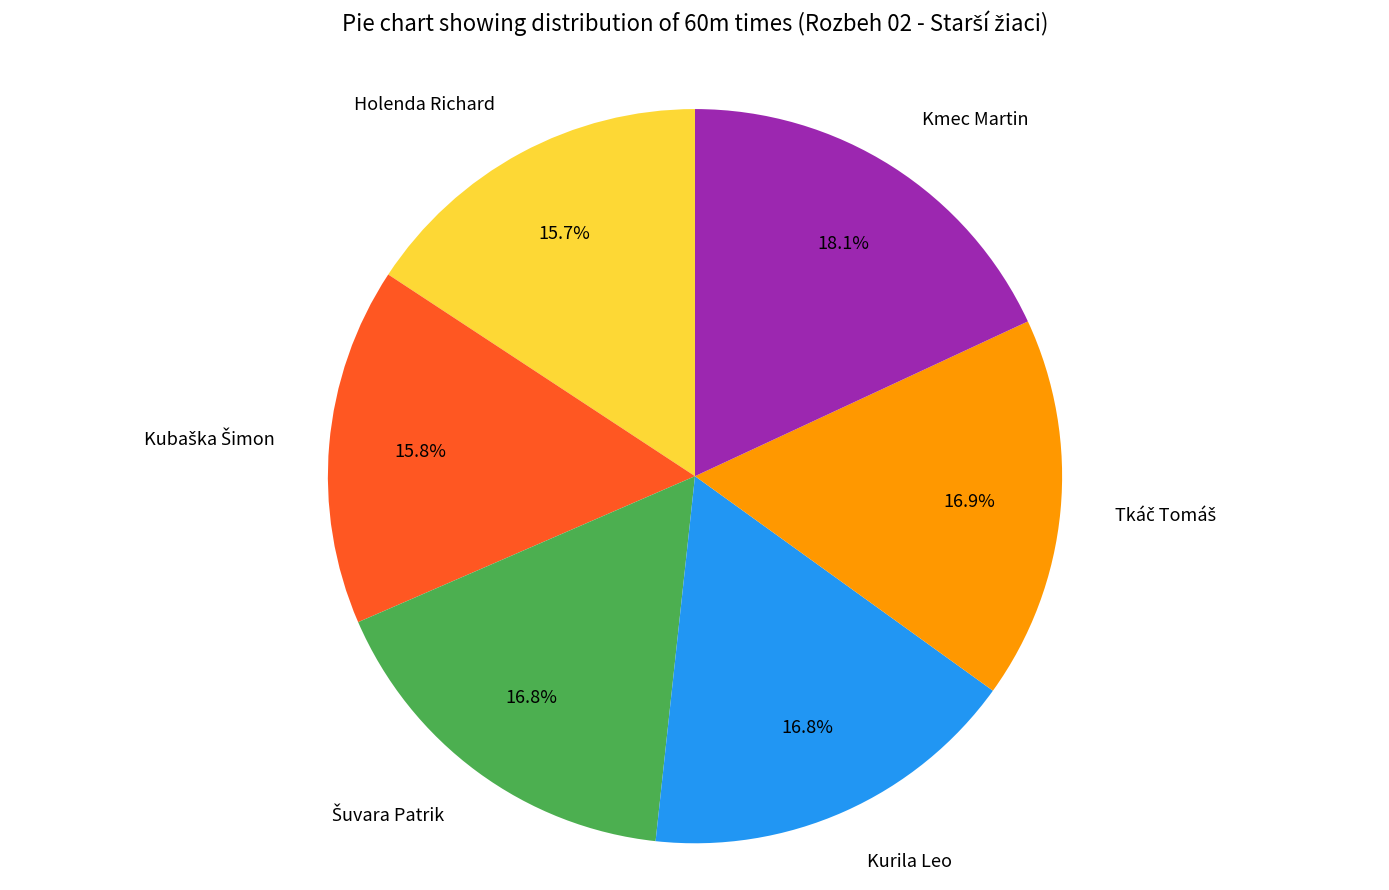

Count the number of slices in the pie.

6